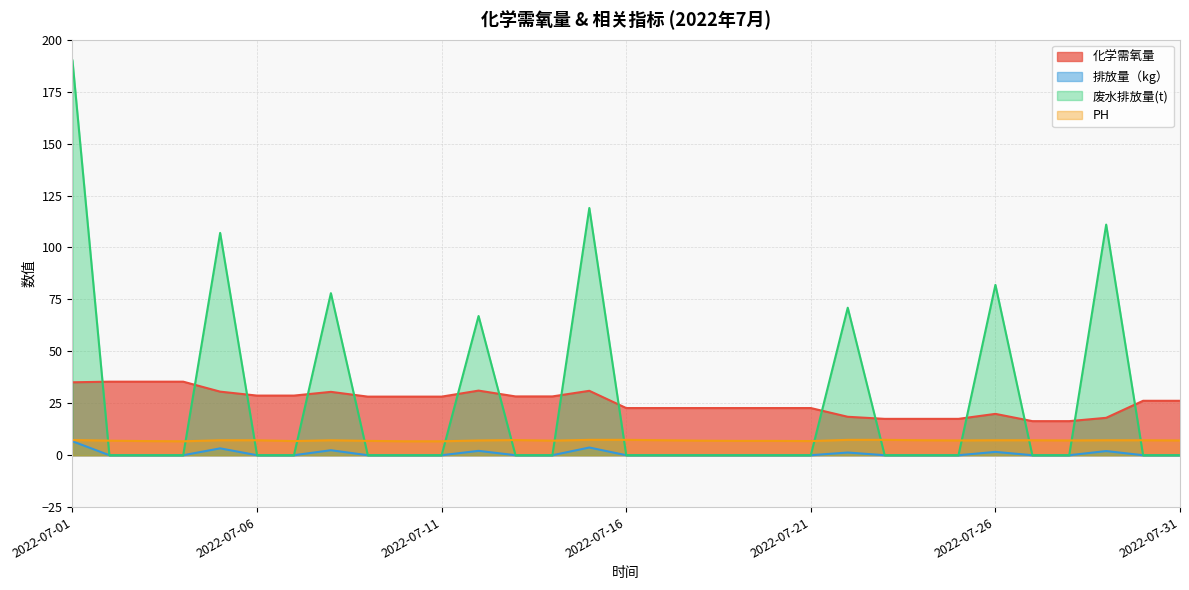

Which label corresponds to the largest value in the chart?

2022-07-01